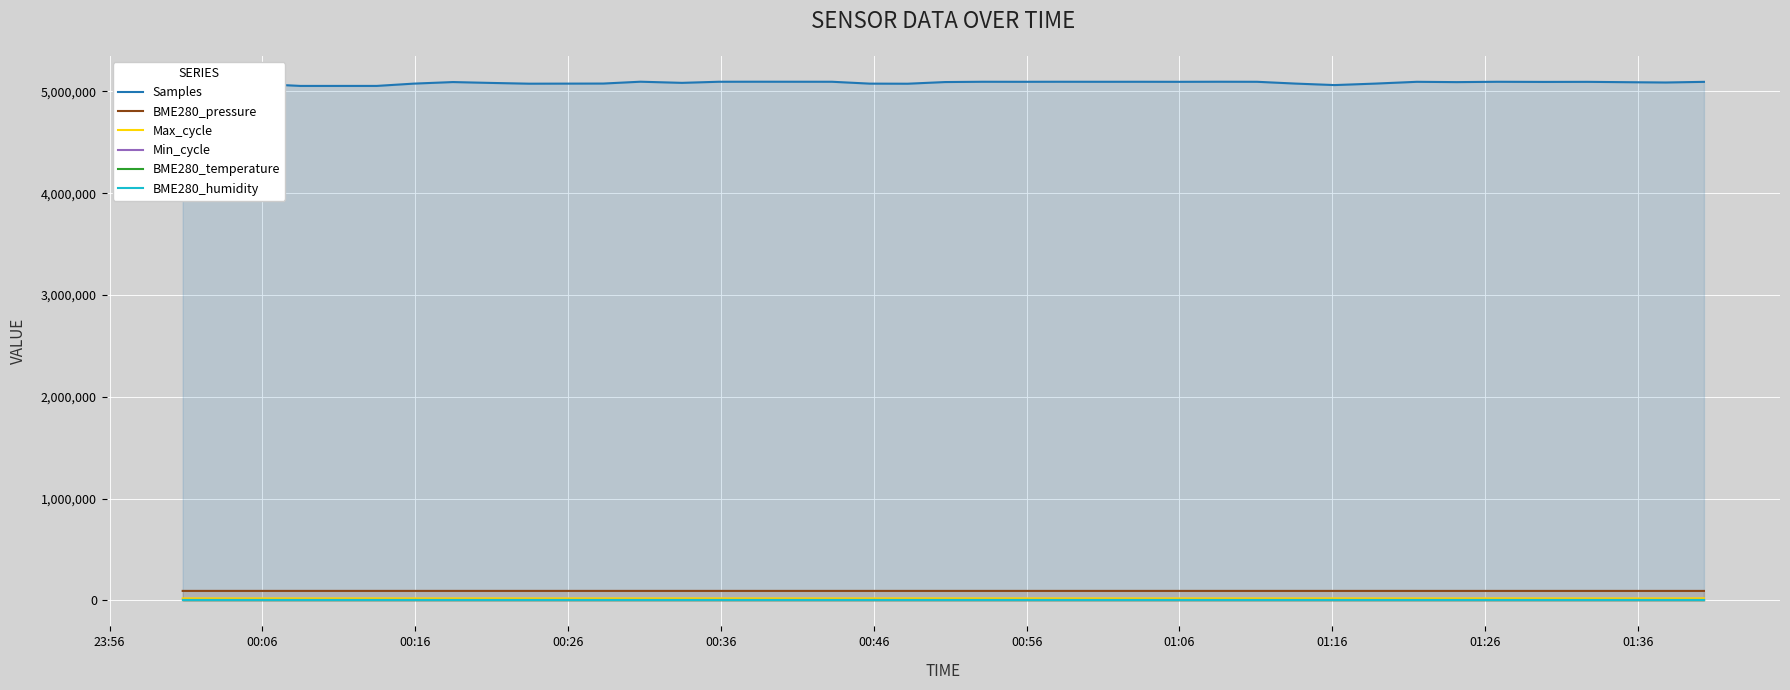

Rank the series by their maximum value, from lowest to highest.

BME280_temperature, Min_cycle, BME280_humidity, Max_cycle, BME280_pressure, Samples